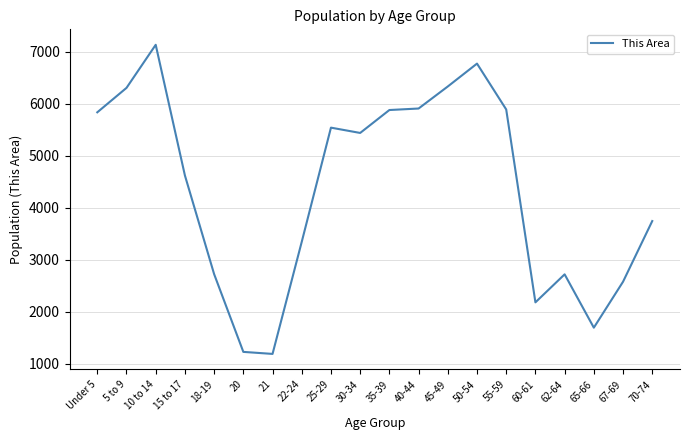

How many lines are shown in the chart?

1